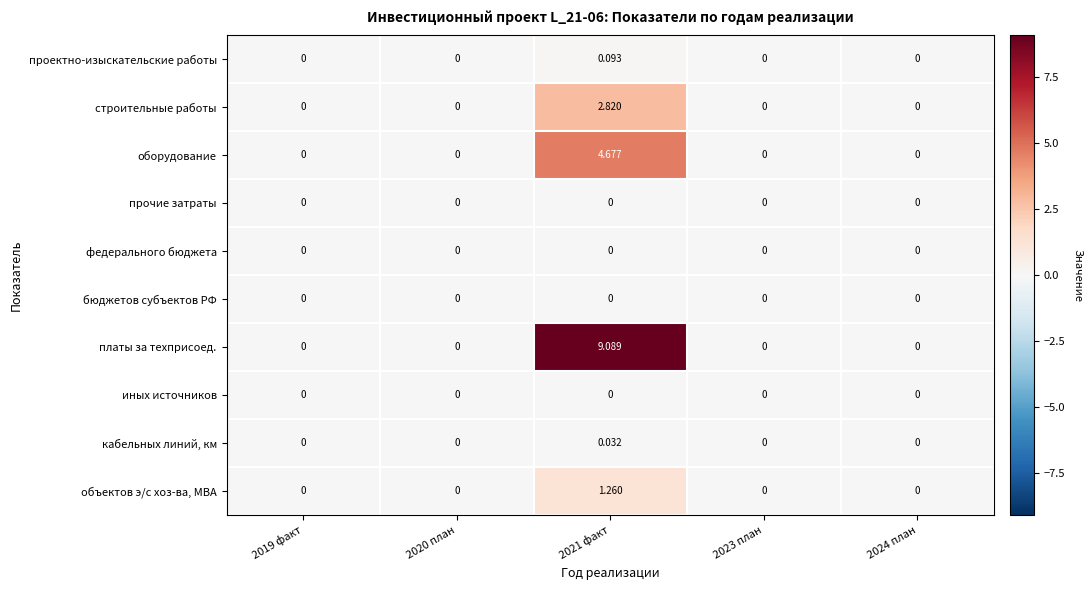

Which series changed the most between 2021 факт and 2024 план?

платы за техприсоед.